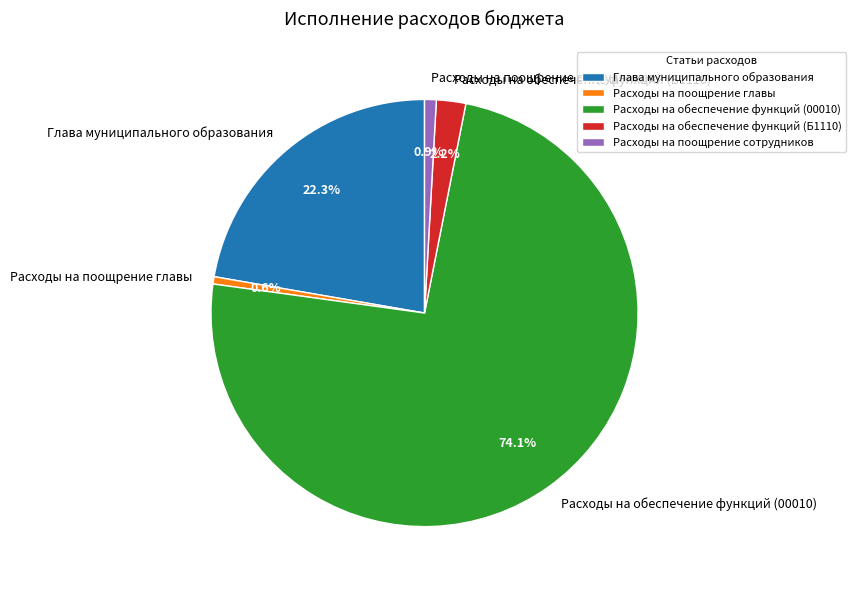

Which has a higher value, Глава муниципального образования or Расходы на обеспечение функций (Б1110)?

Глава муниципального образования